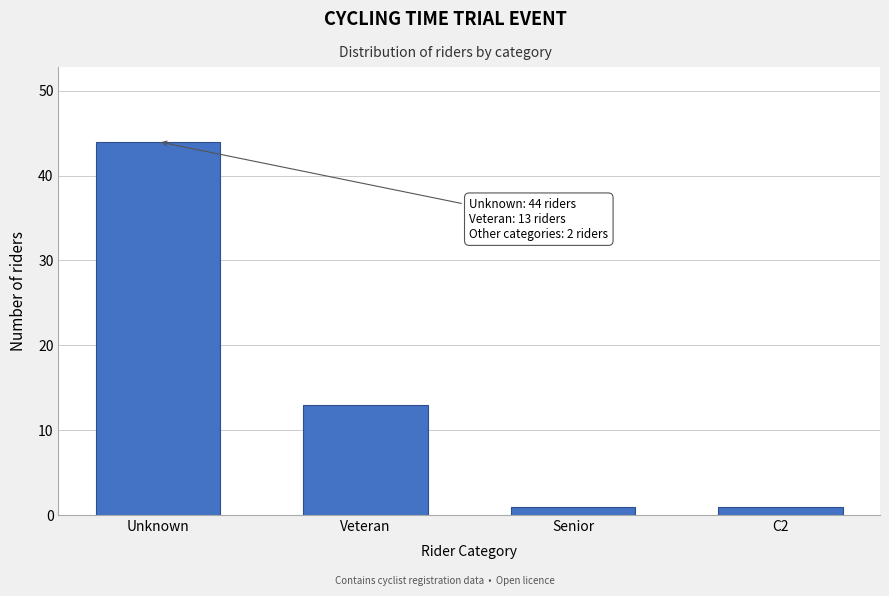

Reading right to left, list all the values displayed in this chart.

C2=1	Senior=1	Veteran=13	Unknown=44